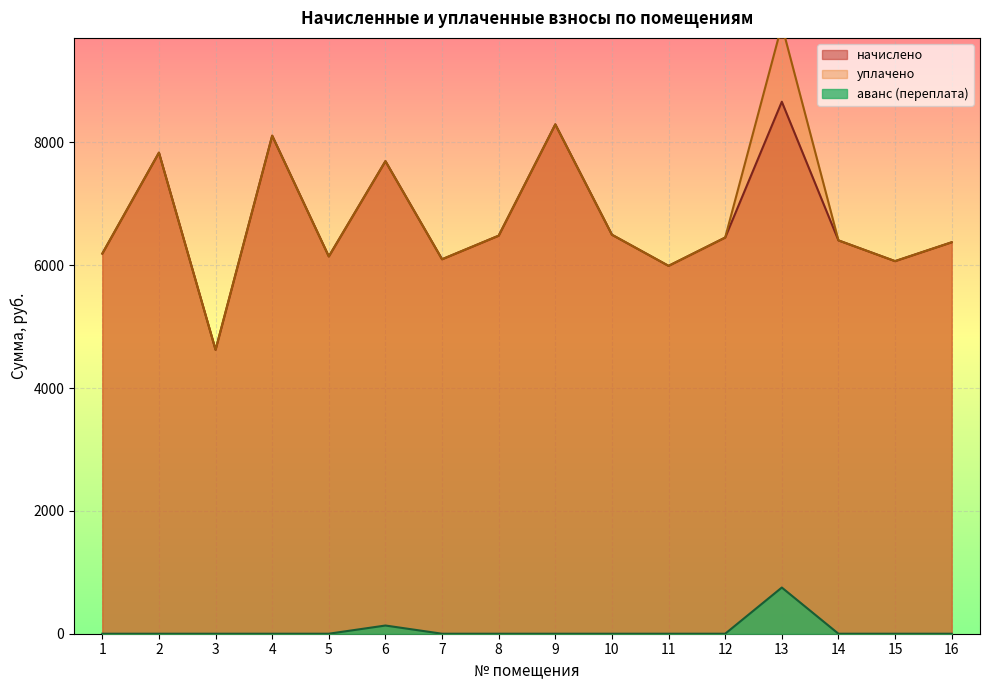

True or false: начислено has a value of 11153.0 at 10.

False